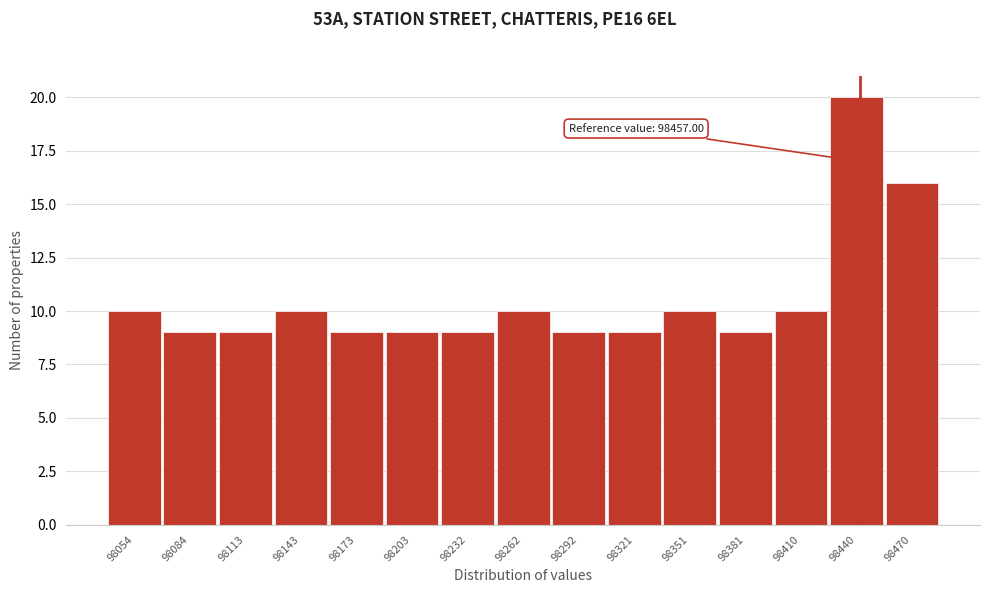

Reading left to right, list all the values displayed in this chart.

10	9	9	10	9	9	9	10	9	9	10	9	10	20	16